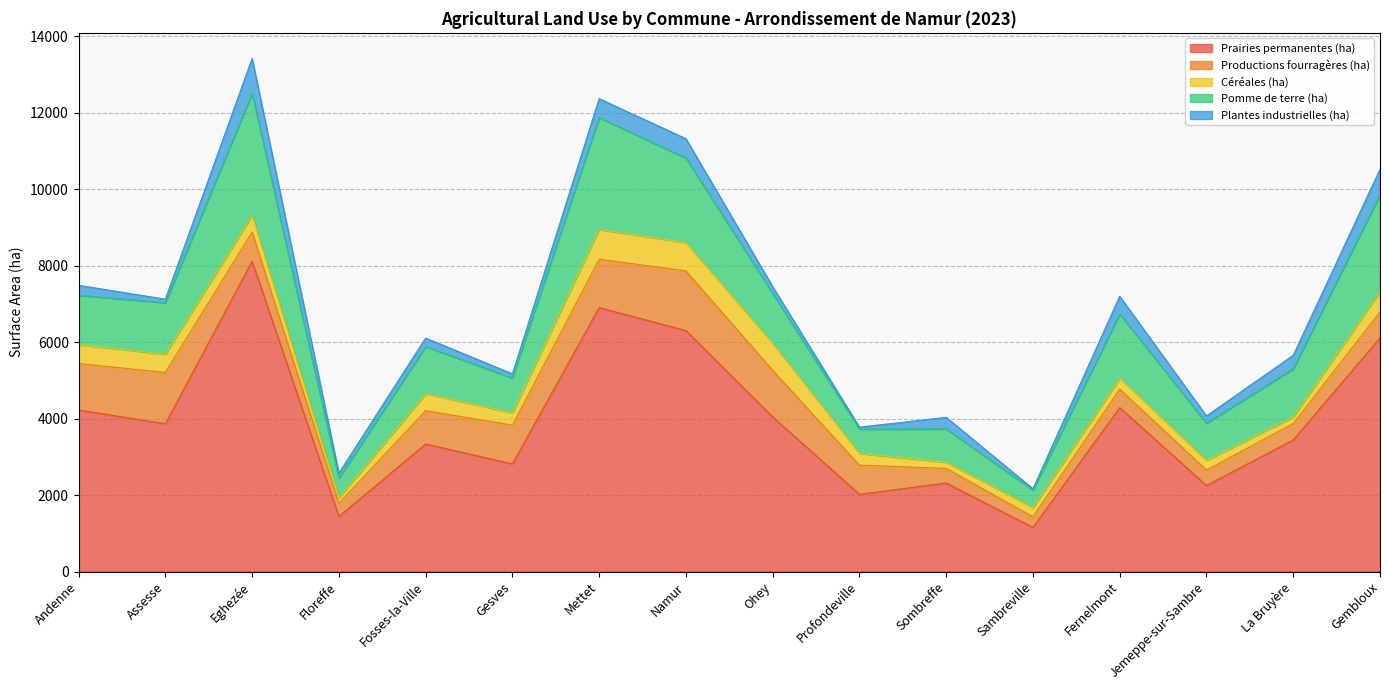

What is the average value of the Productions fourragères (ha) series?

813.9